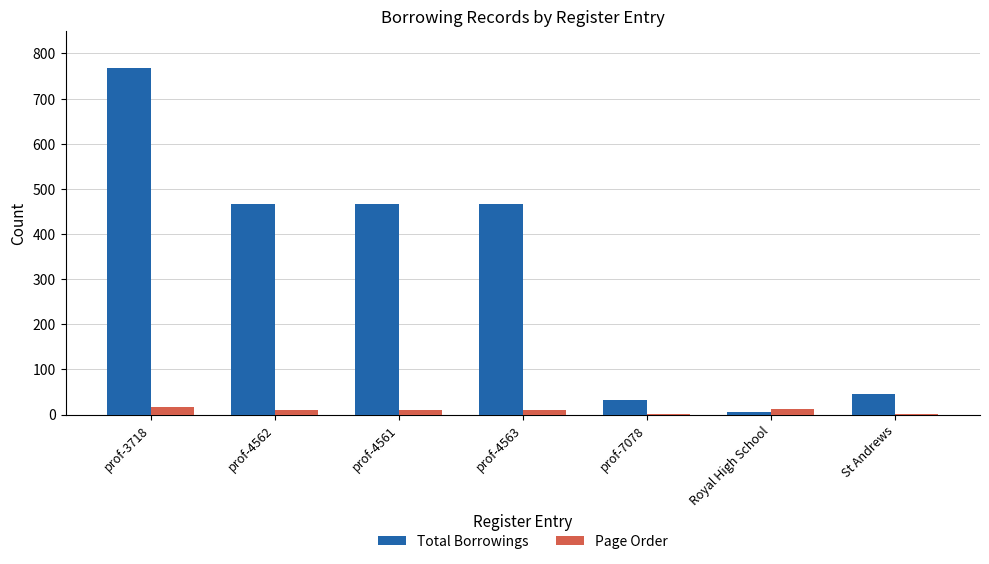

At which label does Page Order first exceed 10?

prof-3718